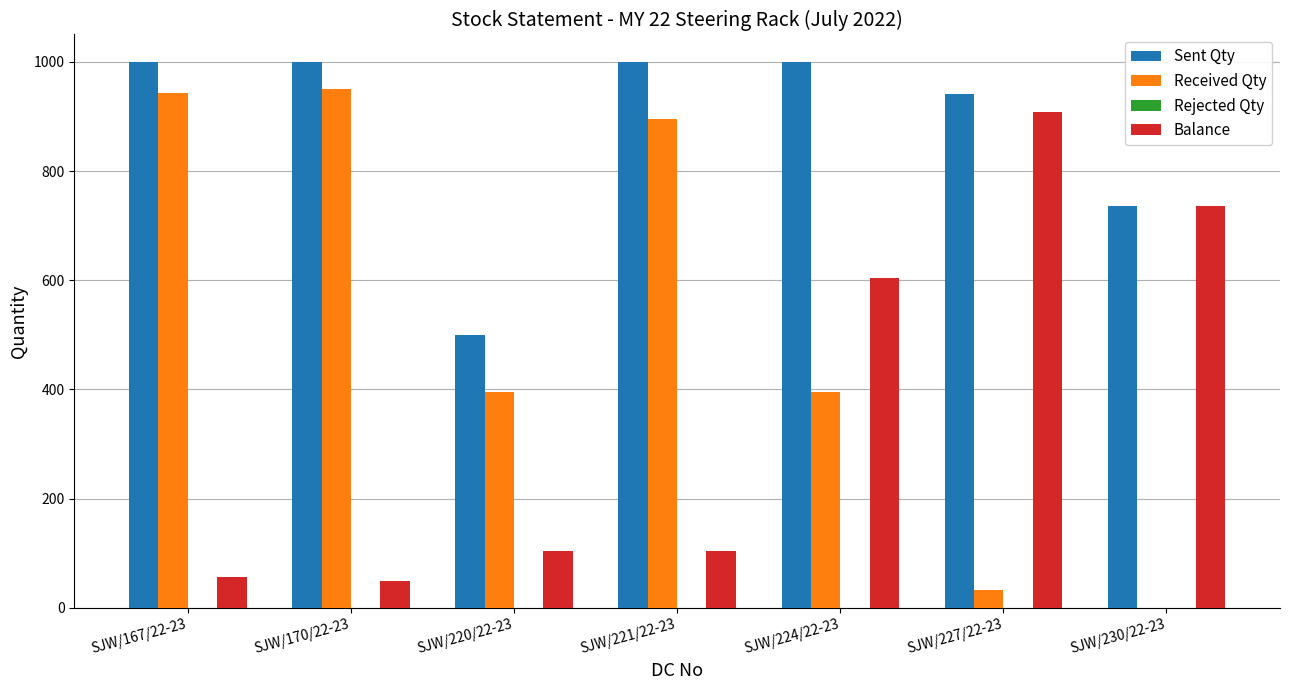

Reading left to right, what are all the values shown in this chart?

Sent Qty: SJW/167/22-23=1000	SJW/170/22-23=1000	SJW/220/22-23=500	SJW/221/22-23=1000	SJW/224/22-23=1000	SJW/227/22-23=941	SJW/230/22-23=736
Received Qty: SJW/167/22-23=943	SJW/170/22-23=951	SJW/220/22-23=396	SJW/221/22-23=896	SJW/224/22-23=396	SJW/227/22-23=33	SJW/230/22-23=0
Balance: SJW/167/22-23=57	SJW/170/22-23=49	SJW/220/22-23=104	SJW/221/22-23=104	SJW/224/22-23=604	SJW/227/22-23=908	SJW/230/22-23=736